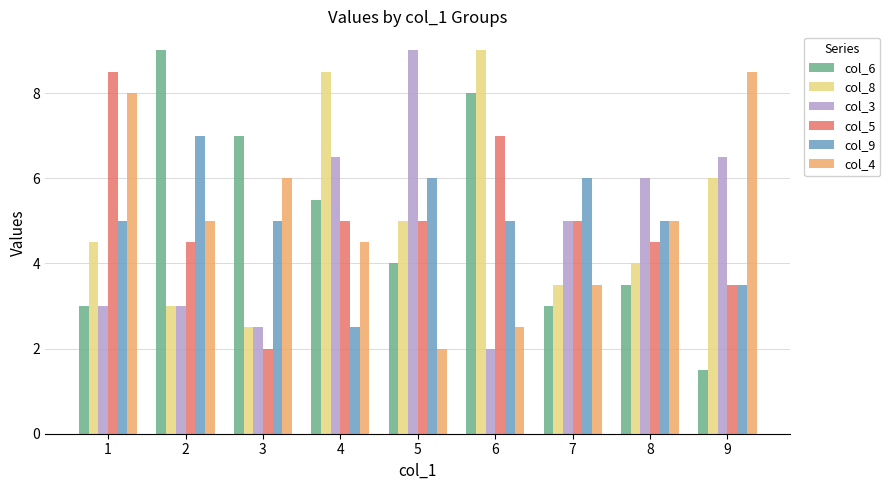

At which category is the sum across all series the highest?

6